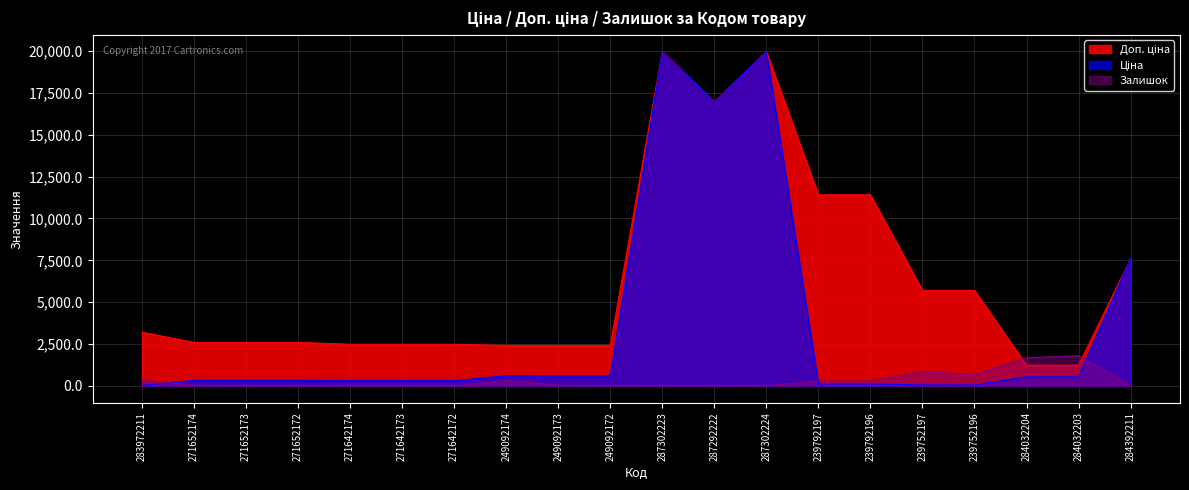

Which series changed the most between 287302223 and 239752197?

Ціна